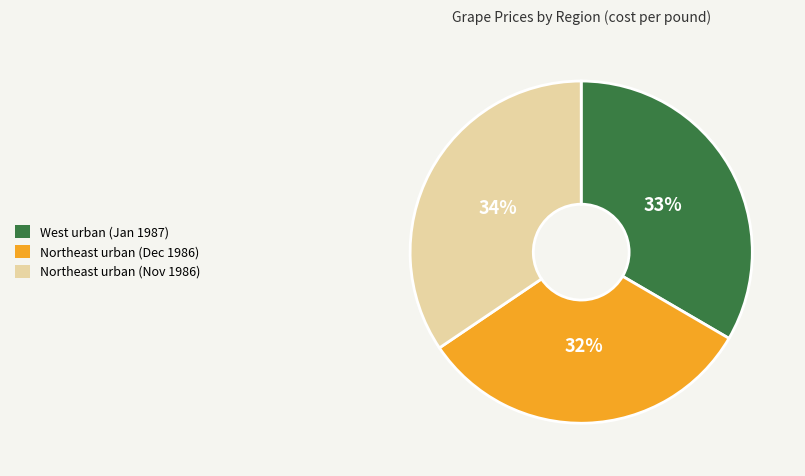

The Northeast urban (Nov 1986) slice represents 20% of the pie. True or false?

False